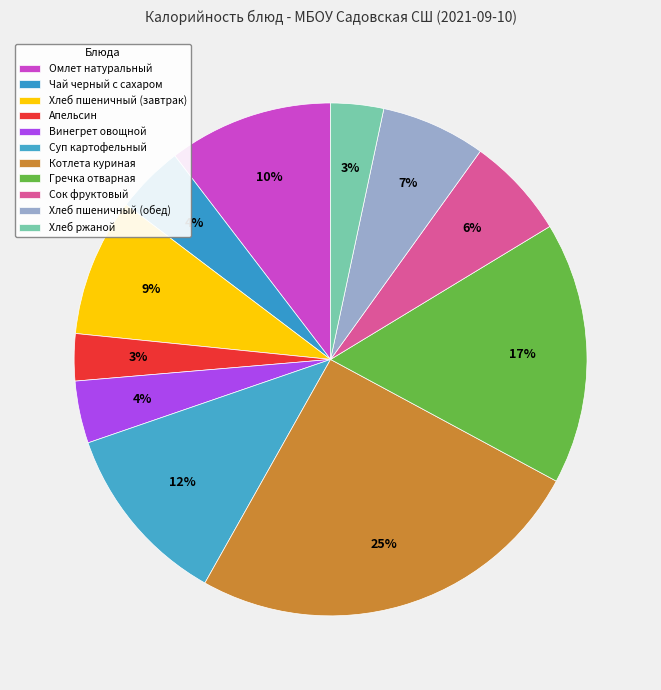

Count the number of slices in the pie.

11